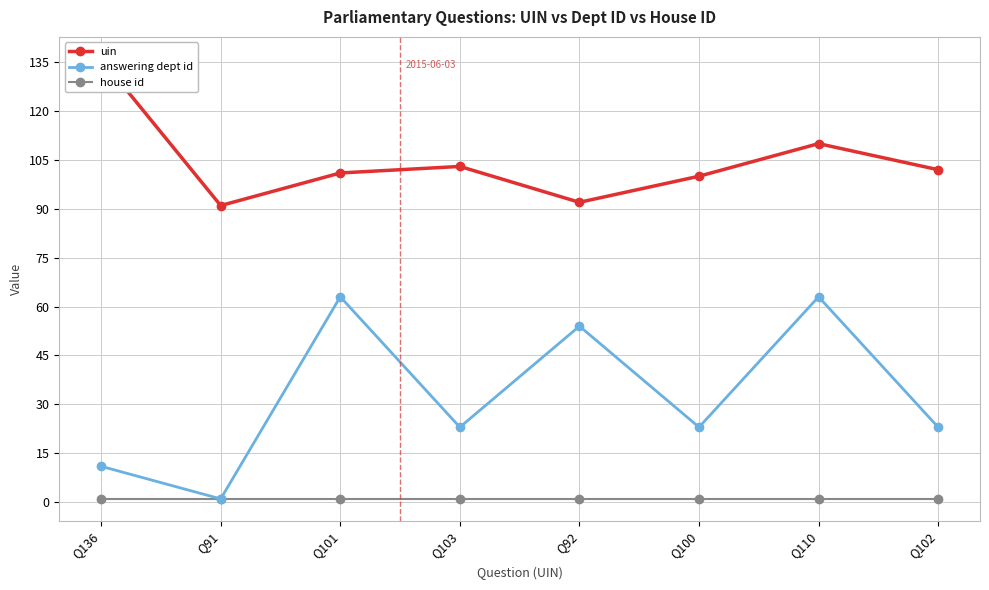

At how many categories does at least one series exceed 108?

2